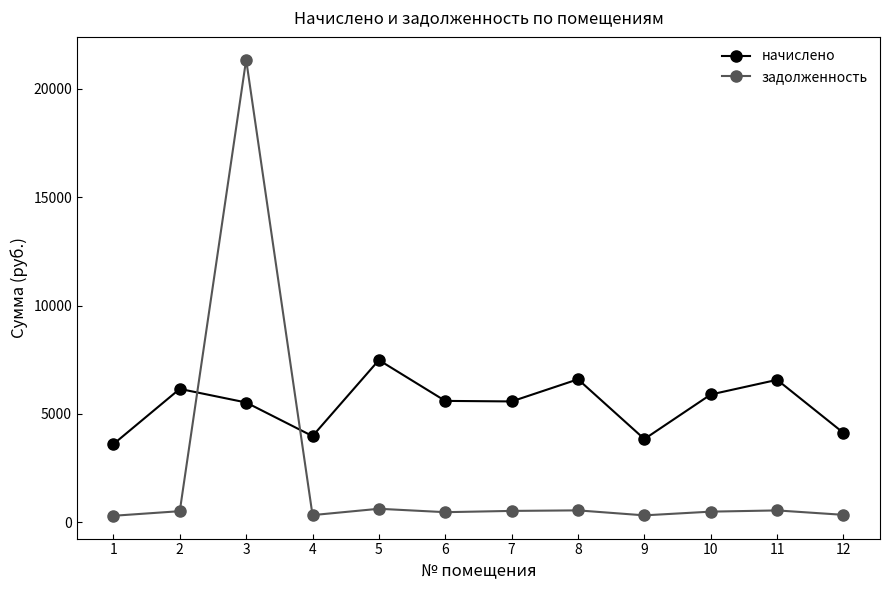

Rank the series by their average value, from lowest to highest.

задолженность, начислено